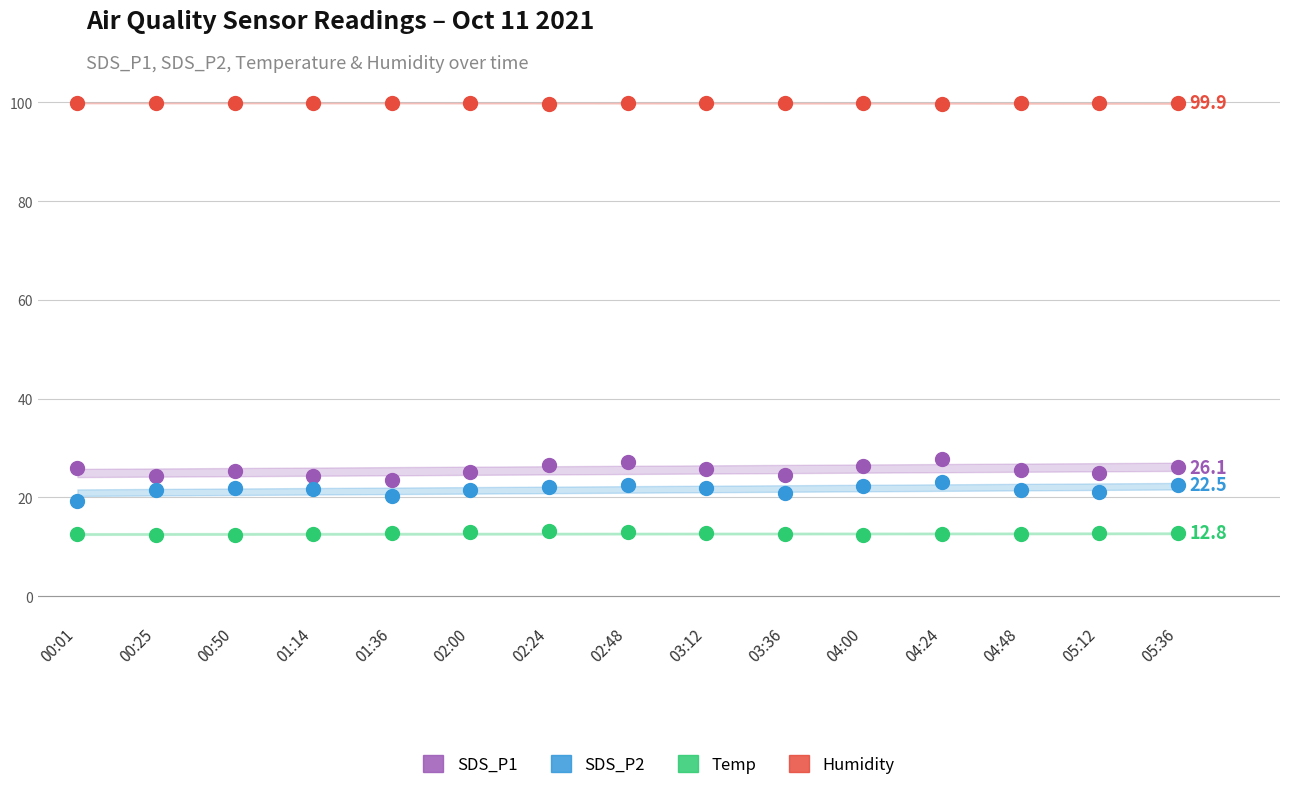

Which series reaches the minimum Y coordinate?

Temp